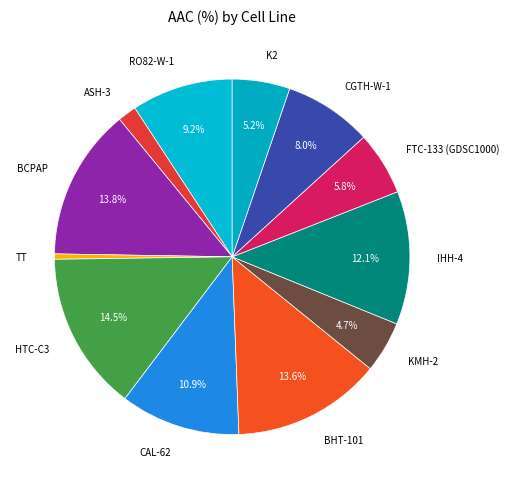

What percentage is the BHT-101 slice, to the nearest percent?

14%